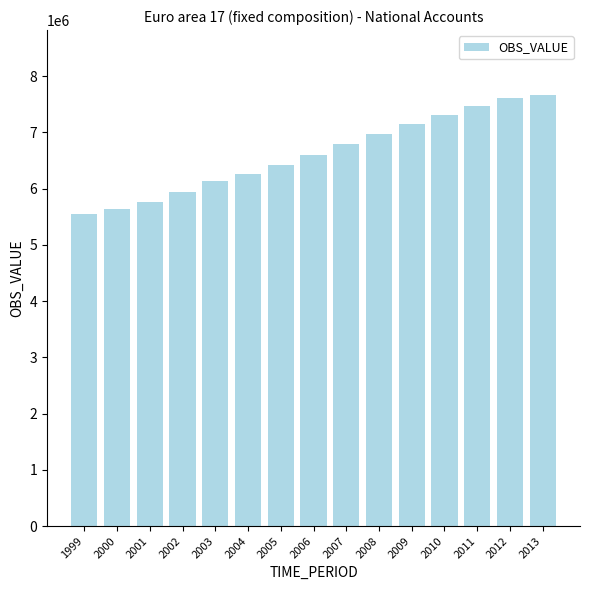

How many series are shown in this chart?

1